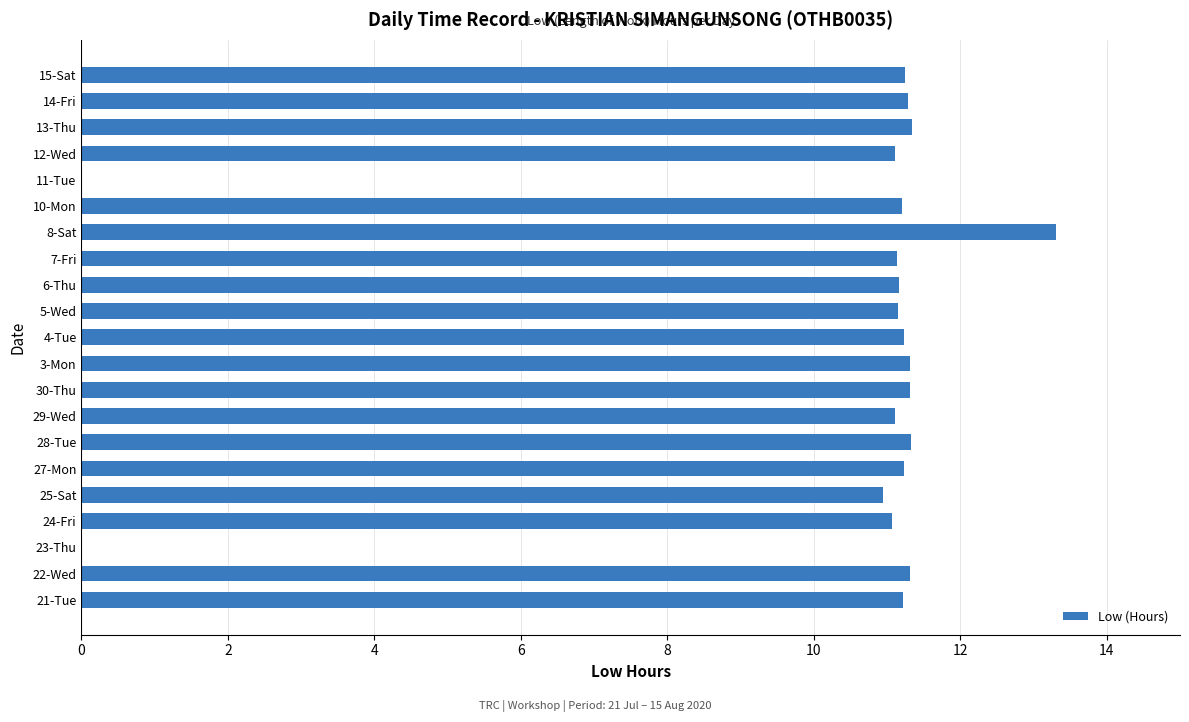

What is the change in value from 6-Thu to 8-Sat?

+2.1